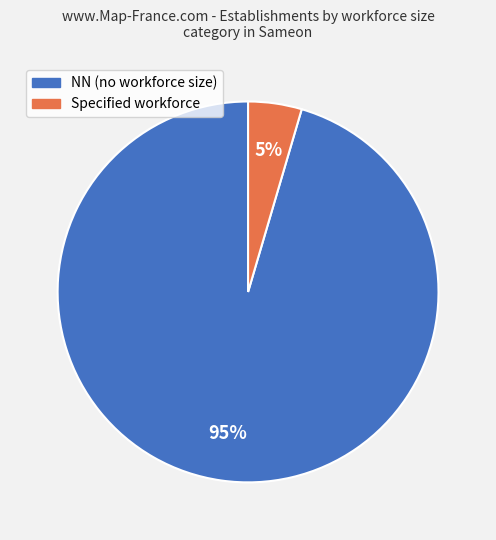

To the nearest percent, what is the average slice percentage?

50%